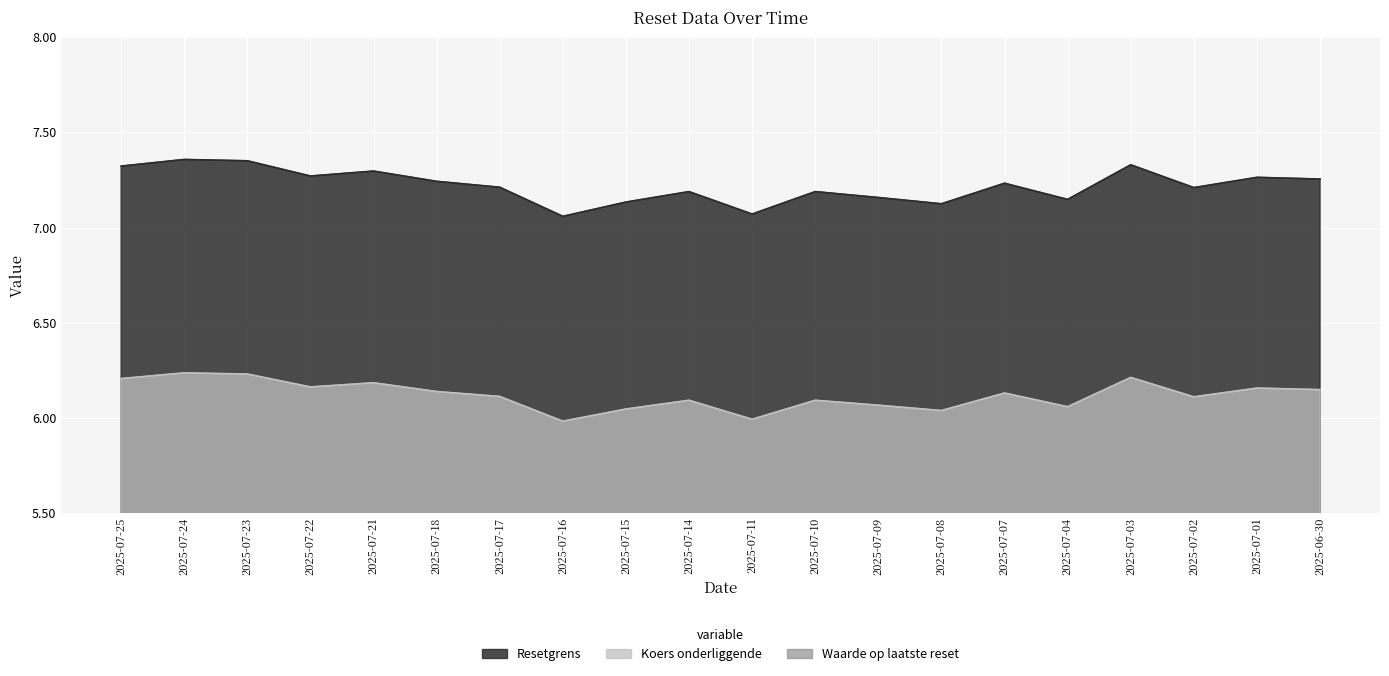

True or false: Koers onderliggende and Resetgrens cross at least once.

False